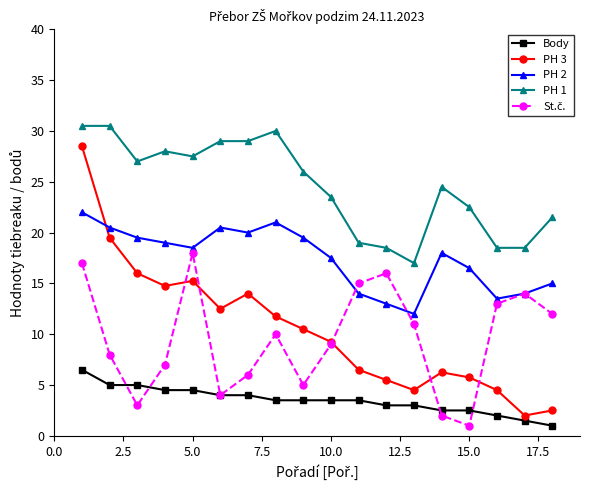

Which series has the widest spread of values?

PH 3